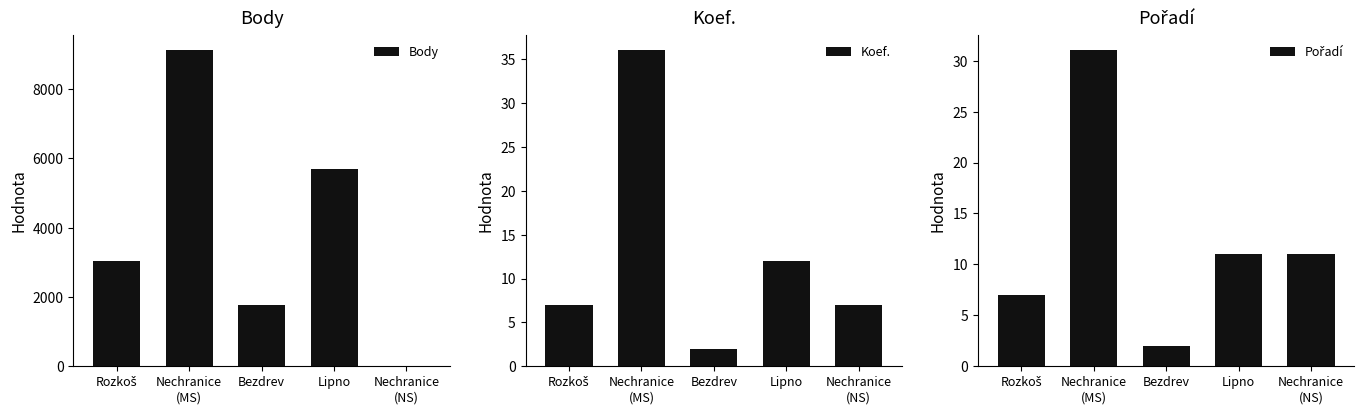

The value of Koef. at Lipno is 12. True or false?

True